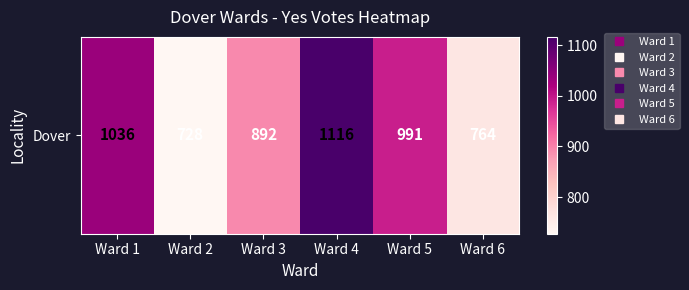

Is it true that the value at Ward 2 is 1002?

False